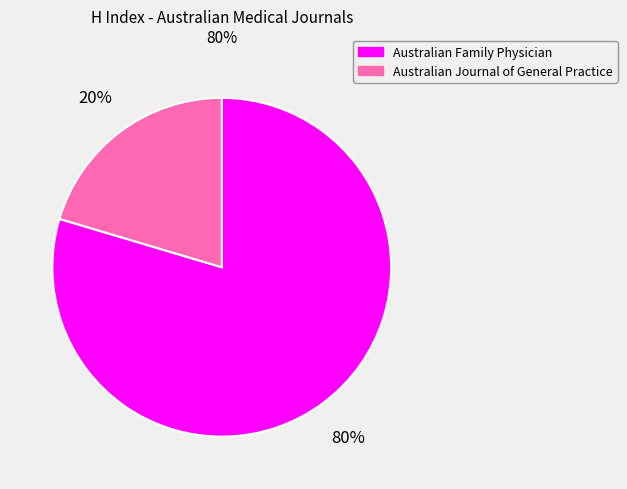

Between Australian Journal of General Practice and Australian Family Physician, which is larger?

Australian Family Physician